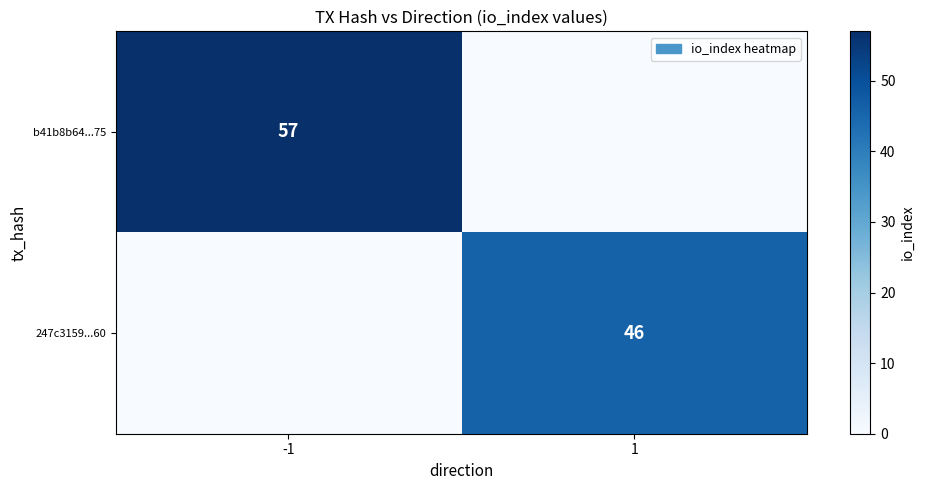

The 247c3159...60 series shows 73 at 1. True or false?

False